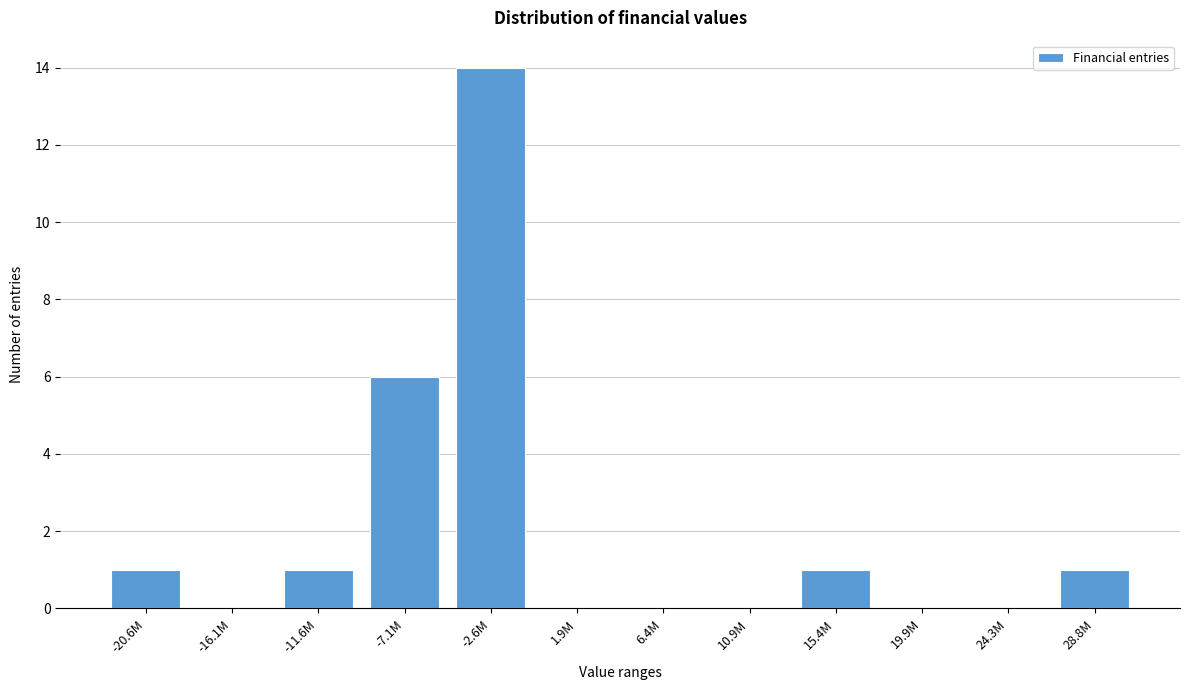

Reading left to right, extract all data points from this chart.

-20.6M=1	-16.1M=0	-11.6M=1	-7.1M=6	-2.6M=14	1.9M=0	6.4M=0	10.9M=0	15.4M=1	19.9M=0	24.3M=0	28.8M=1